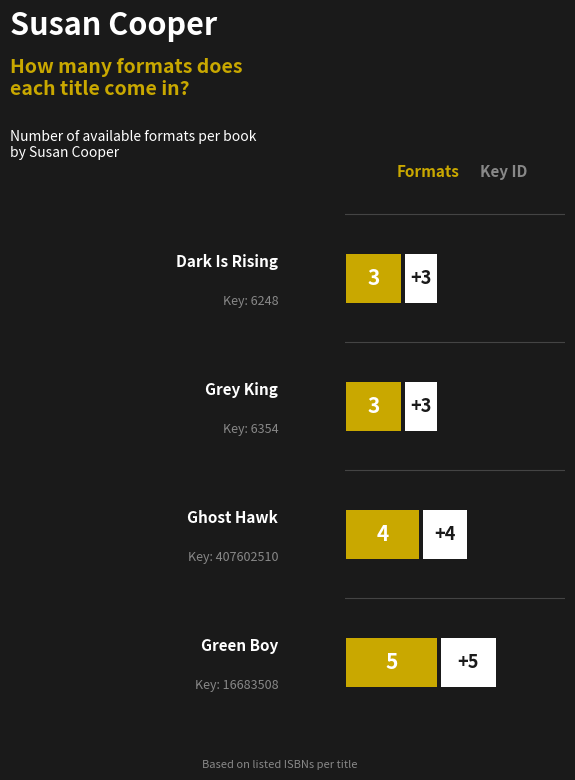

What is the difference between the second highest and minimum values?

1